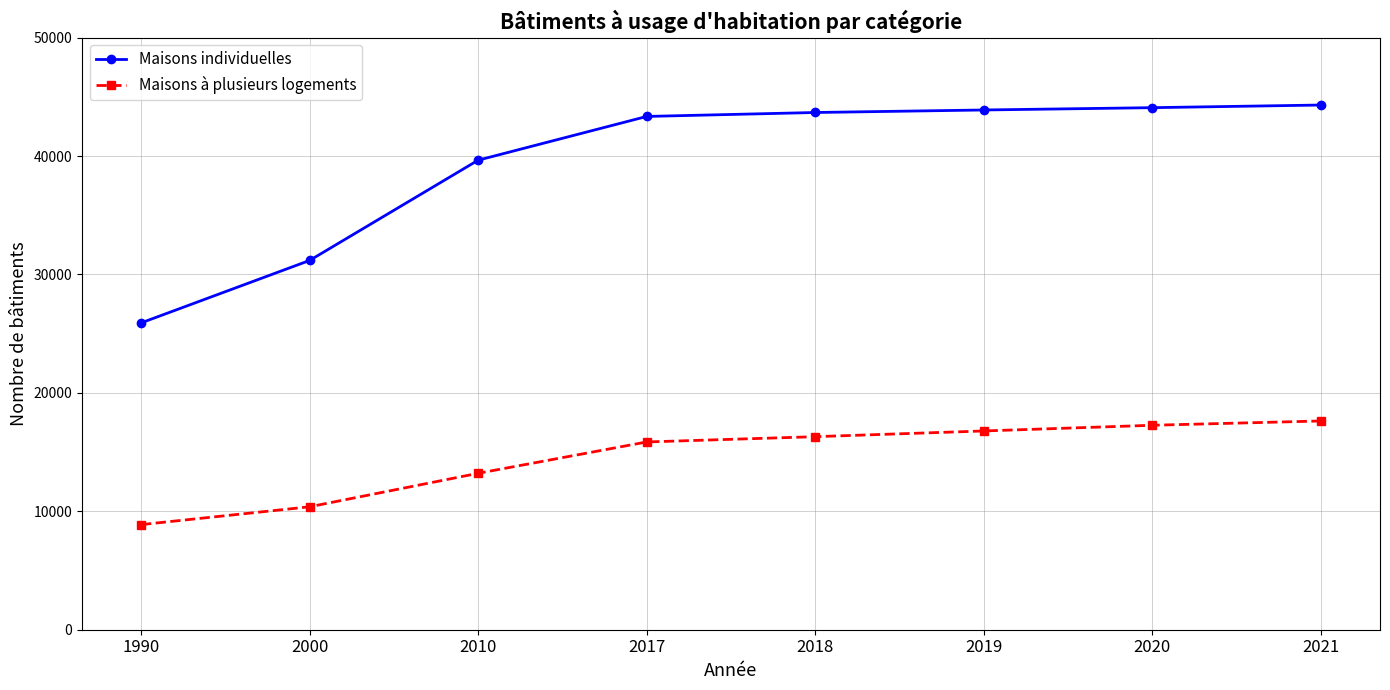

Does the chart display data point markers on the line(s)?

Yes